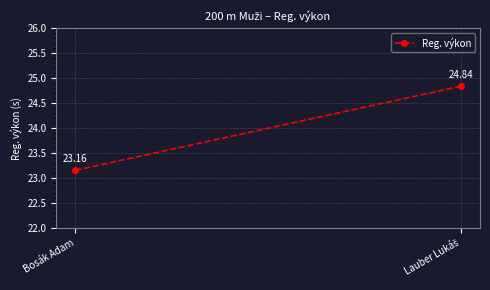

What is the greatest value displayed?

24.8